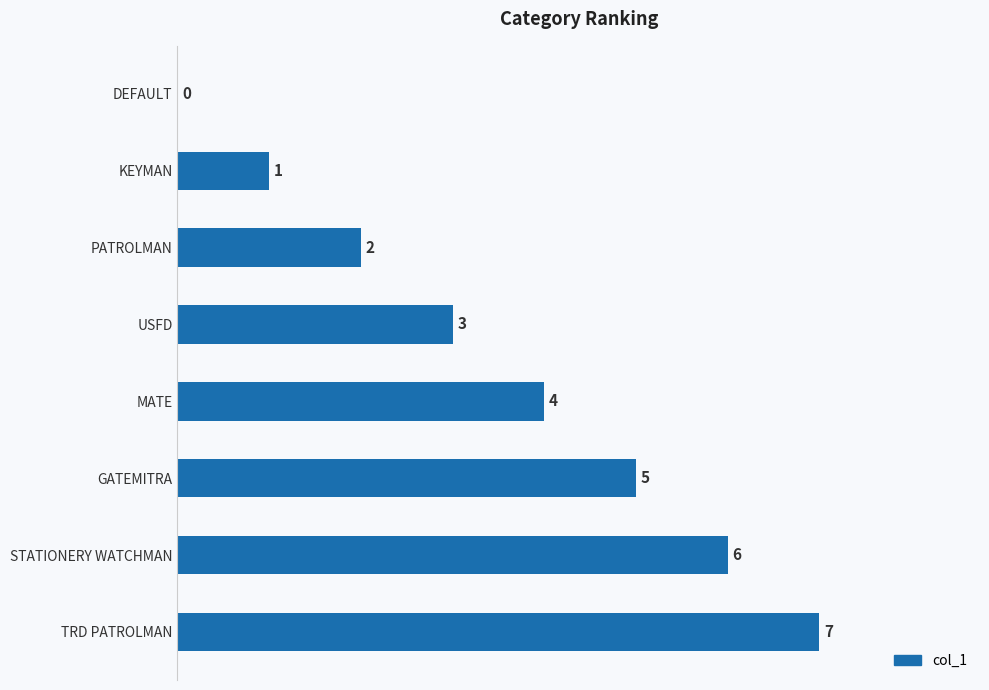

Reading top to bottom, list all the values displayed in this chart.

DEFAULT=0	KEYMAN=1	PATROLMAN=2	USFD=3	MATE=4	GATEMITRA=5	STATIONERY WATCHMAN=6	TRD PATROLMAN=7